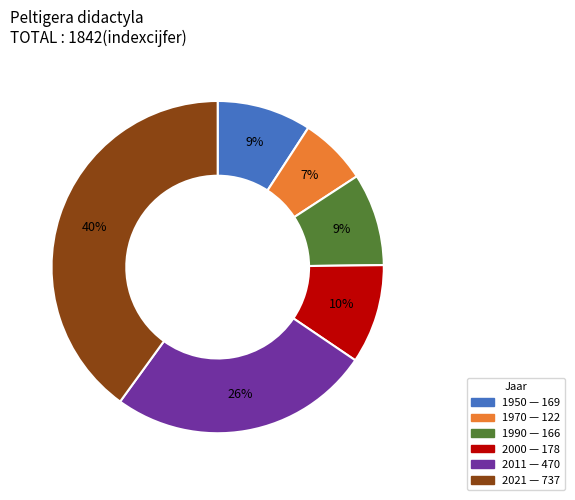

To the nearest percent, what portion does 2021 represent?

40%